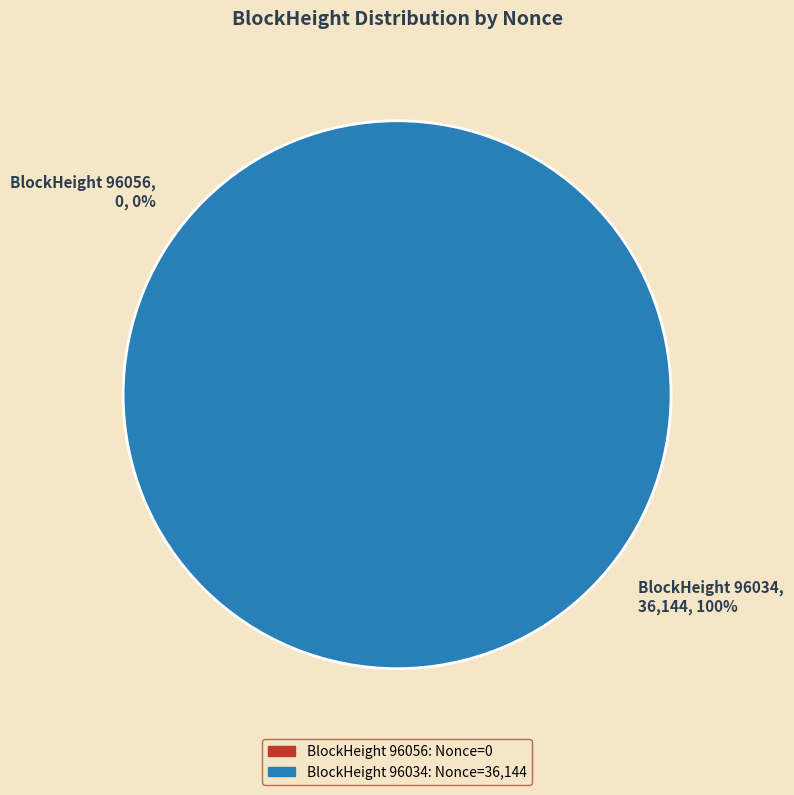

What is the change in value from 96056 to 96034?

+36144